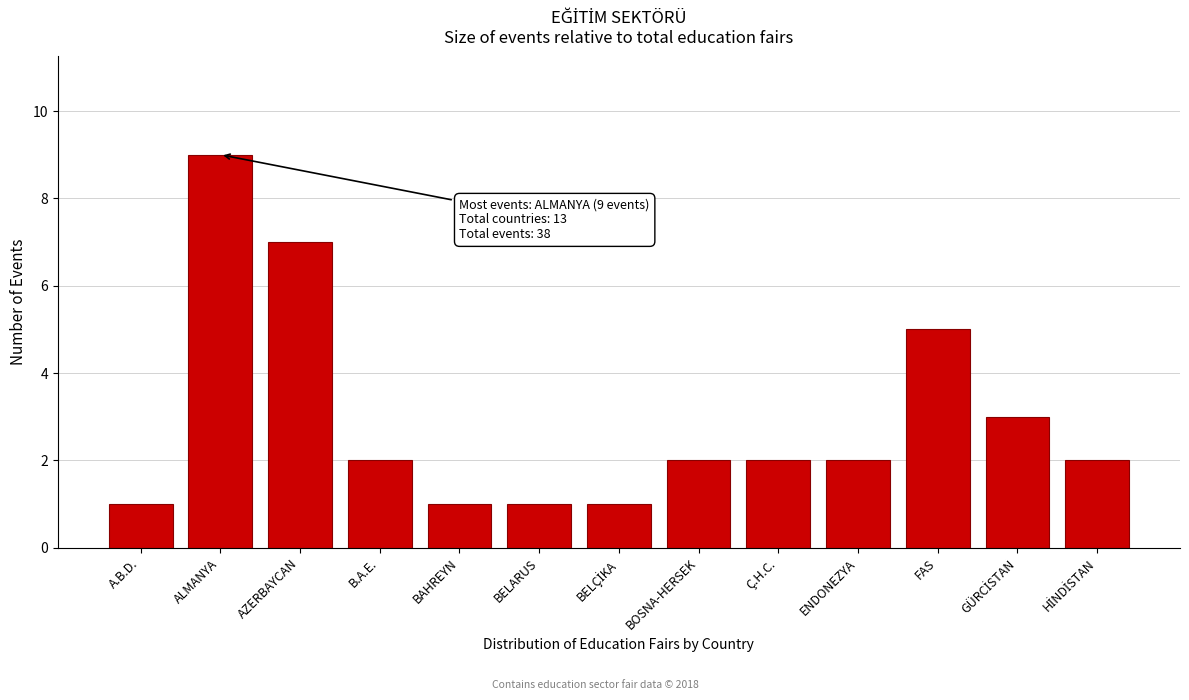

Reading right to left, list all the values displayed in this chart.

2	3	5	2	2	2	1	1	1	2	7	9	1